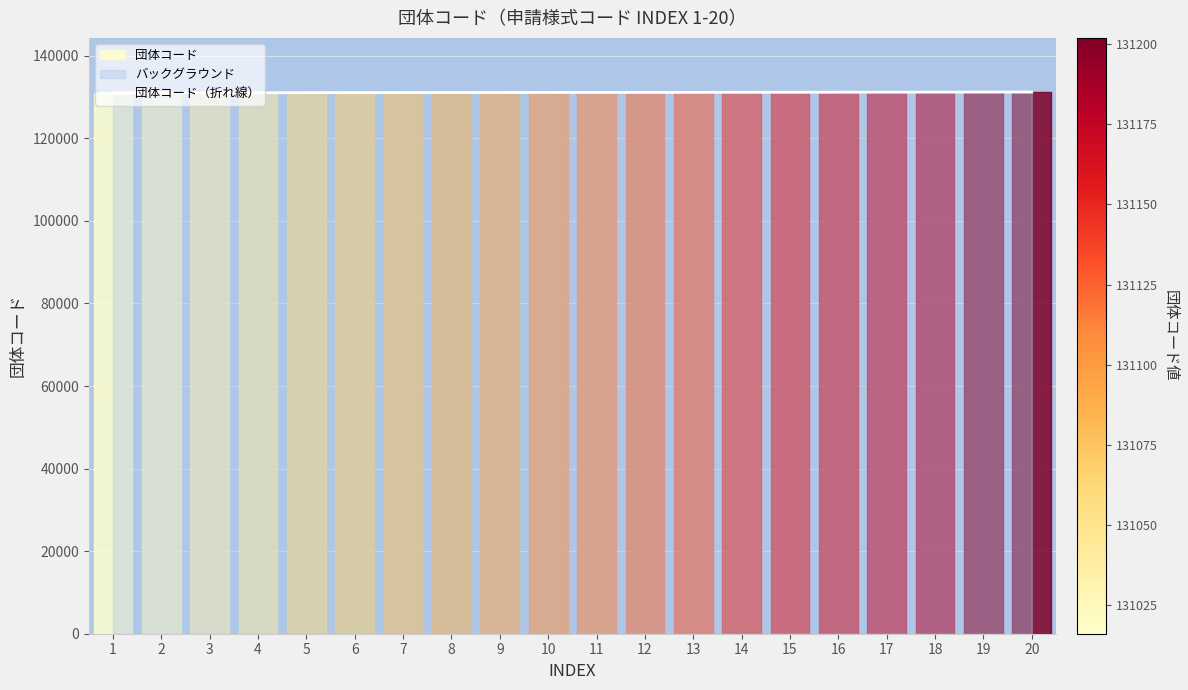

Rank the categories by value from highest to lowest.

20, 19, 18, 17, 16, 15, 14, 13, 12, 11, 10, 9, 8, 7, 6, 5, 4, 3, 2, 1